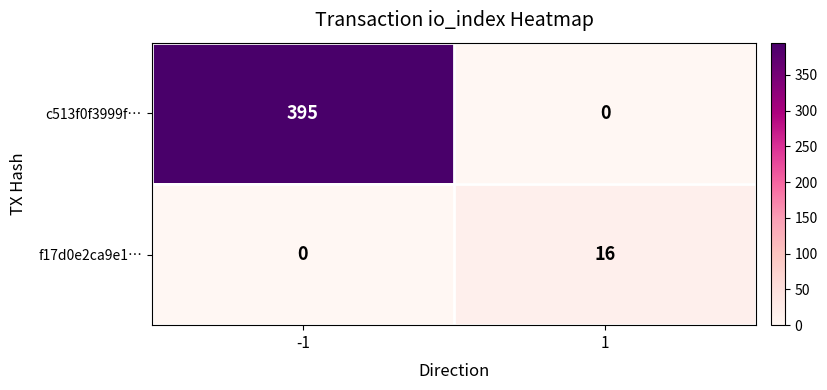

List the series in order of their overall mean, lowest first.

f17d0e2ca9e1…, c513f0f3999f…